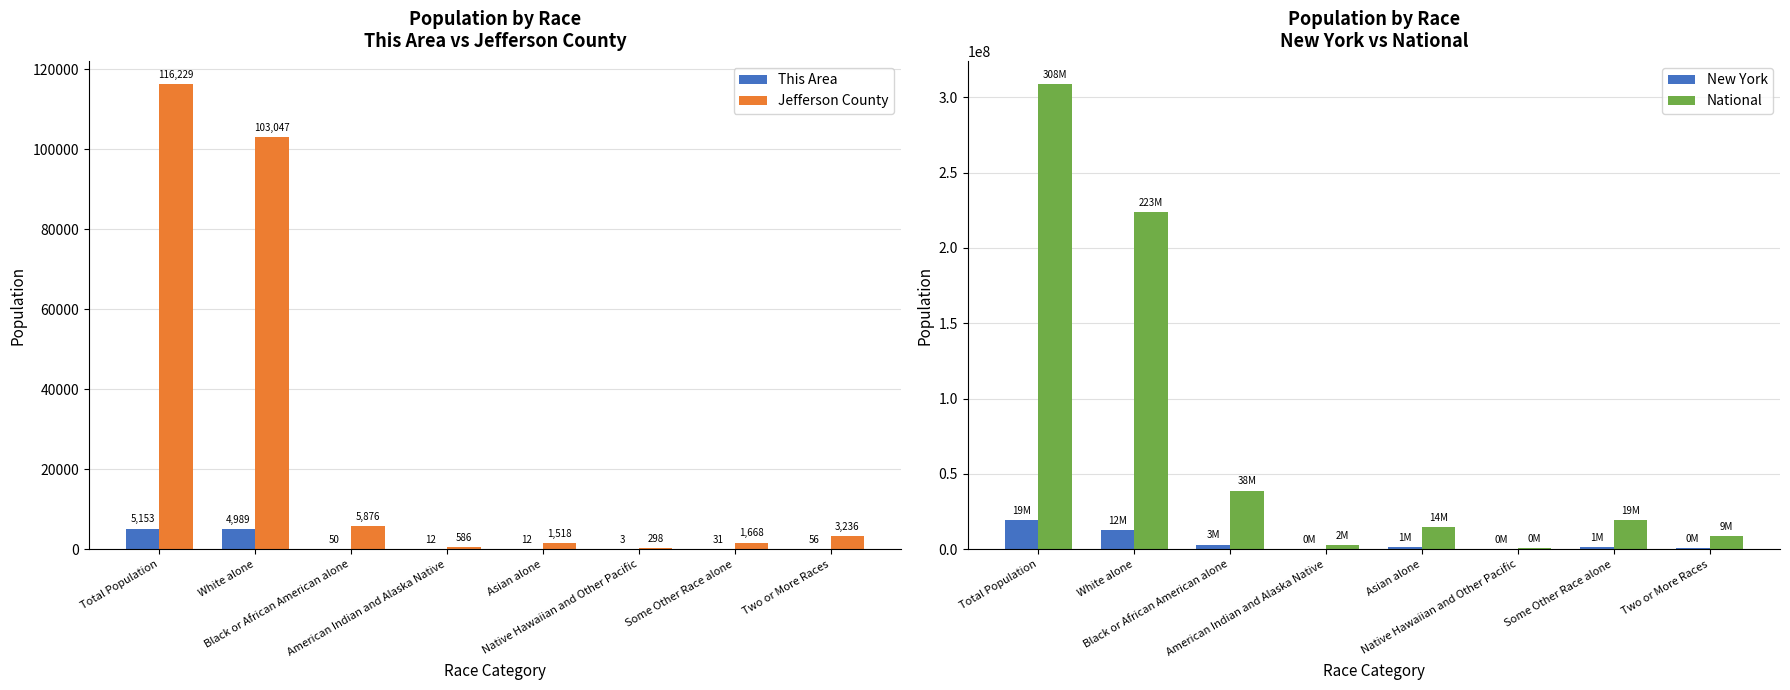

What is the difference between the second highest and minimum values in the This Area series?

4986